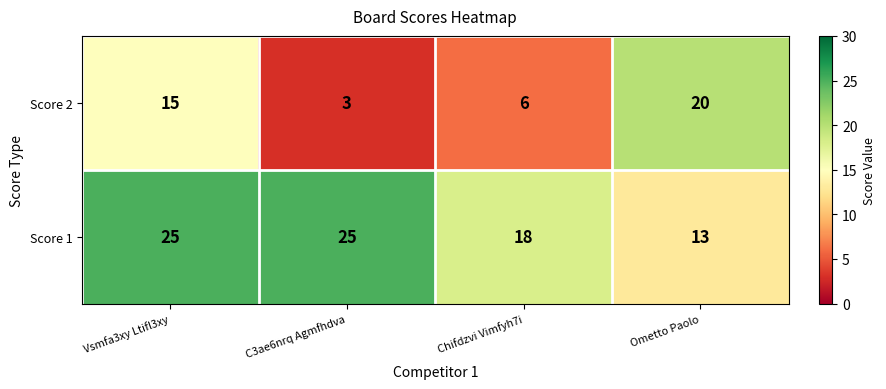

List the series in order of their peak value, highest first.

Score 1, Score 2